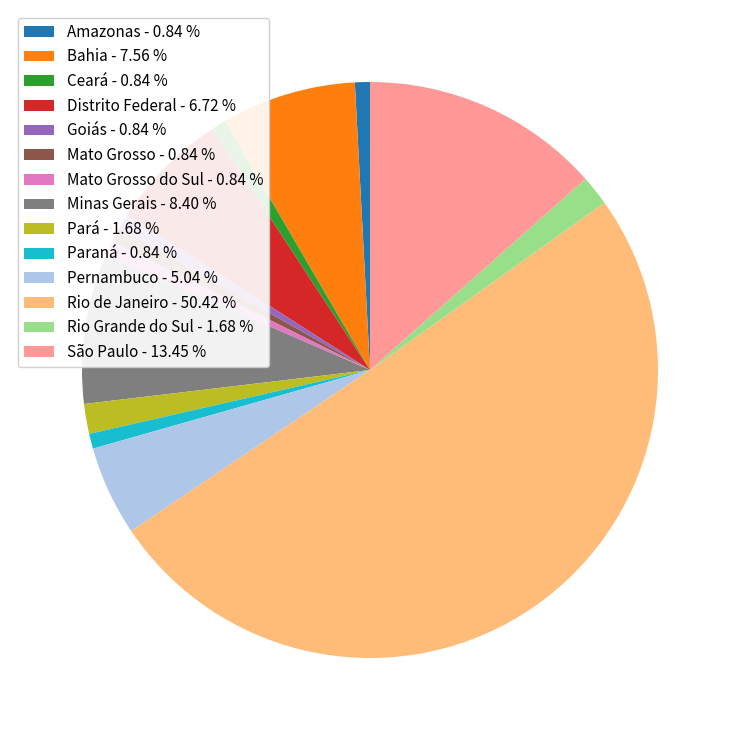

Is the sum of Rio de Janeiro - 50.42 % and Rio Grande do Sul - 1.68 % greater than half?

Yes